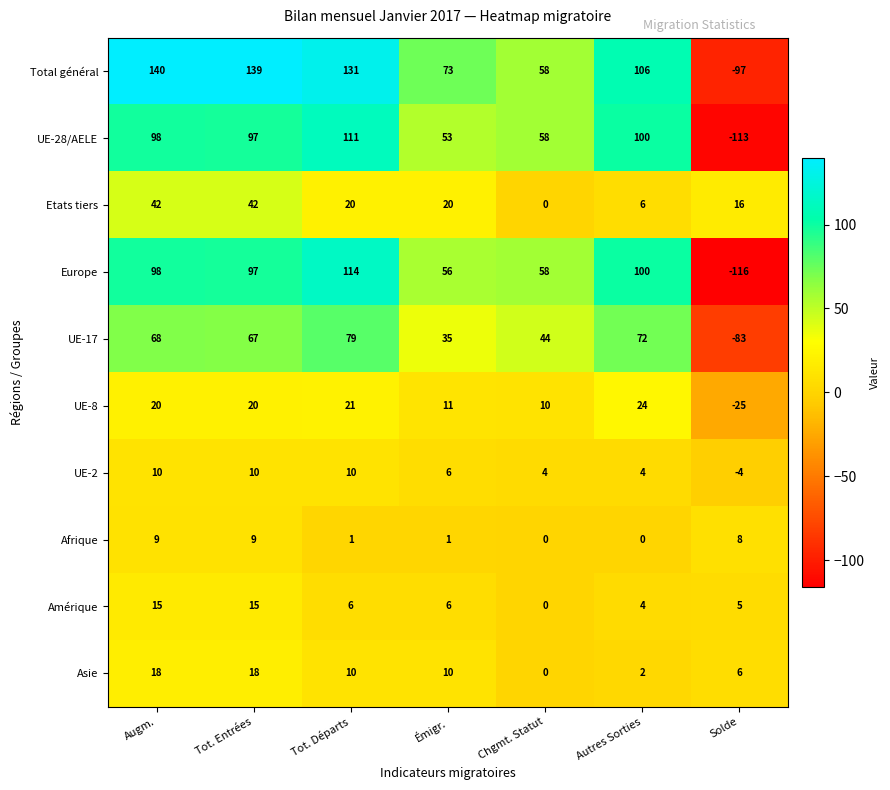

What is the average value of the Total général series?

79